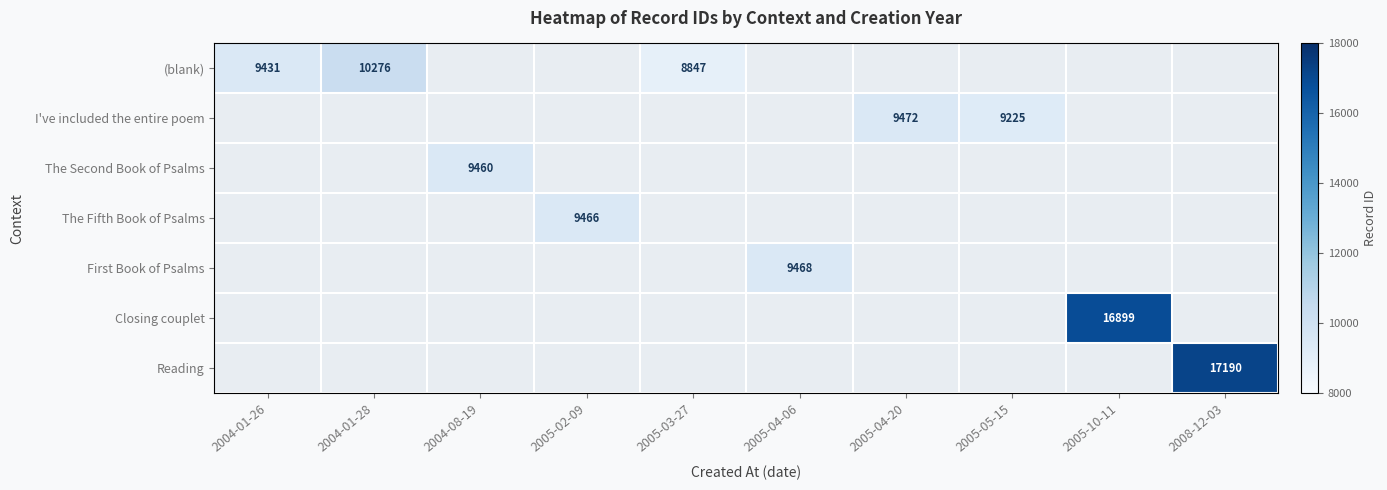

True or false: (blank) has a value of 16400 at 2004-01-26.

False